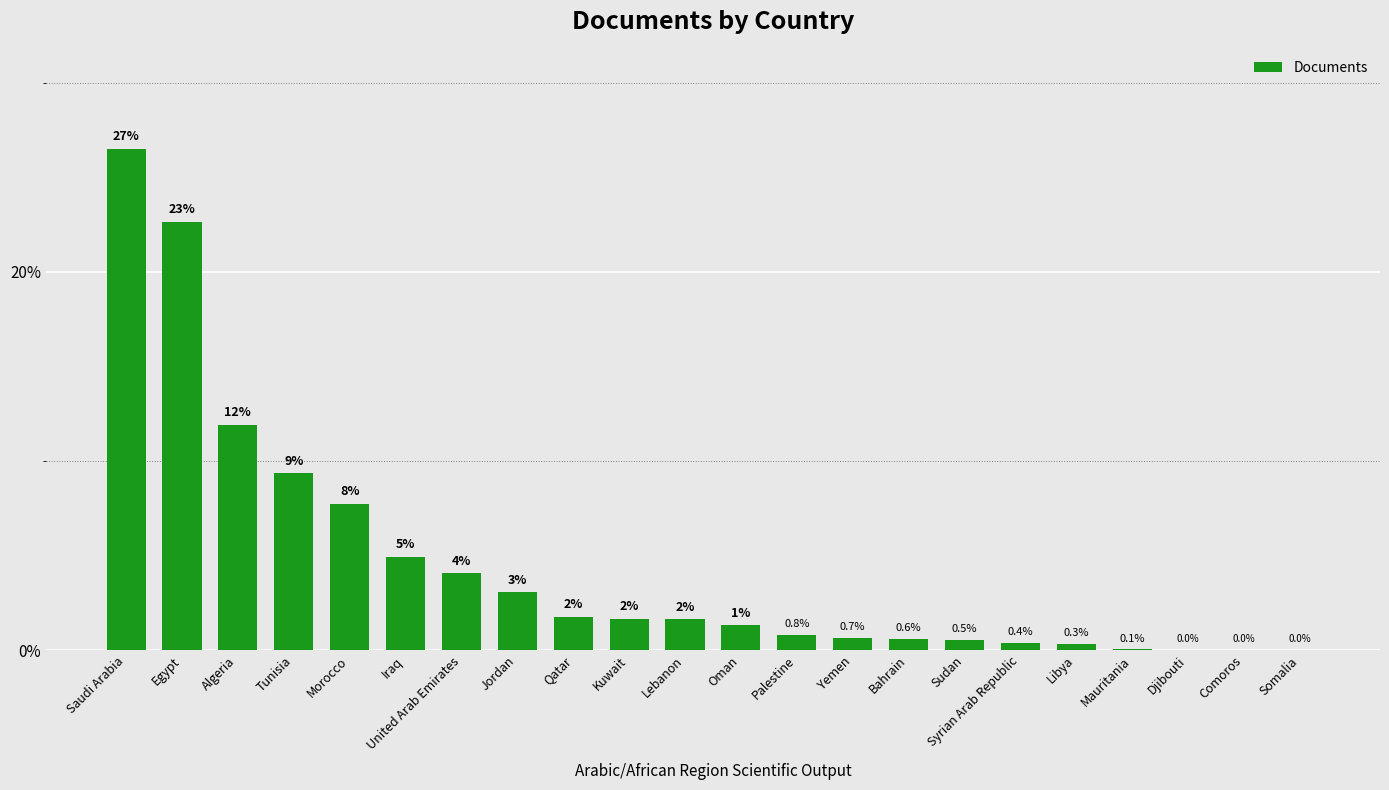

What is the greatest value displayed?

26.5